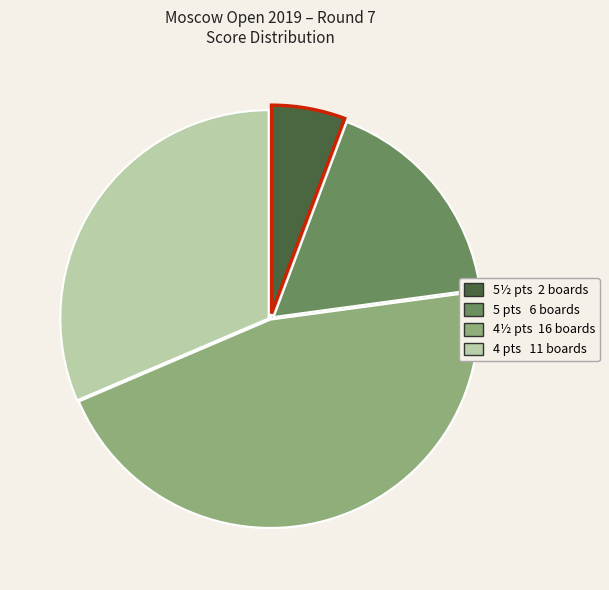

How many segments does this pie chart have?

4